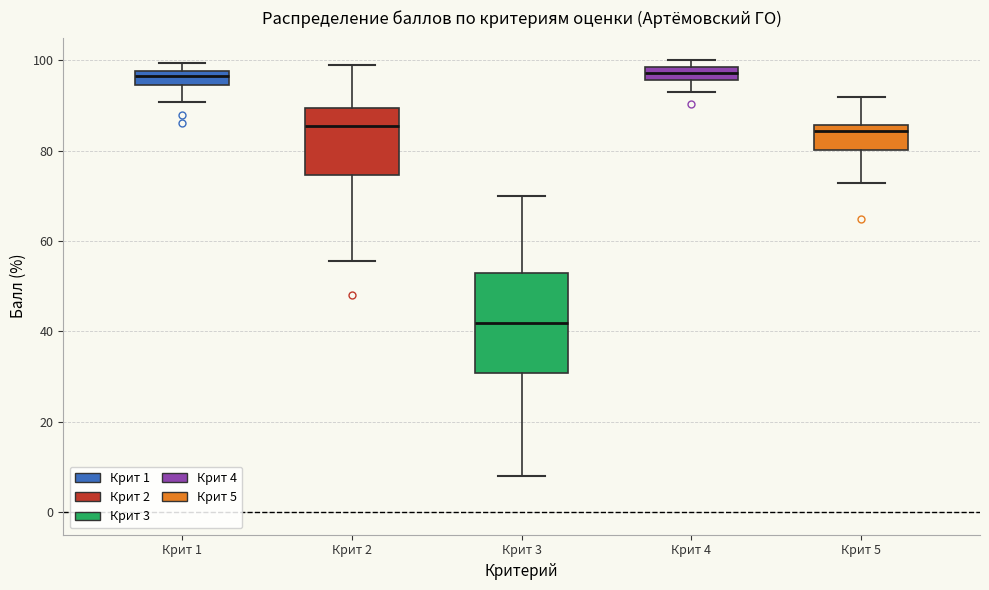

Comparing the boxes themselves (not the whiskers), which one is the tallest?

Крит 3